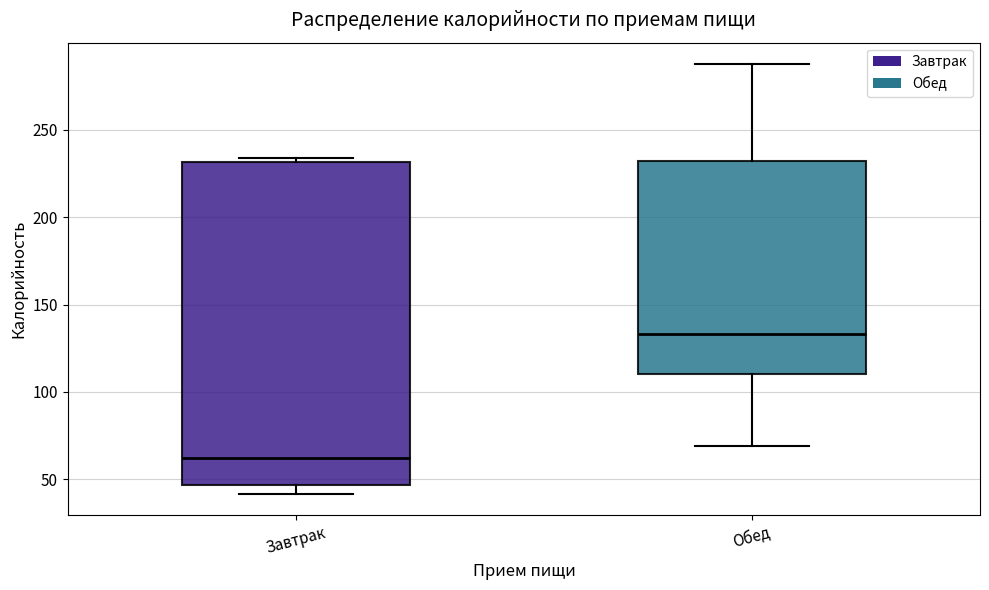

Comparing the boxes themselves (not the whiskers), which one is the tallest?

Завтрак